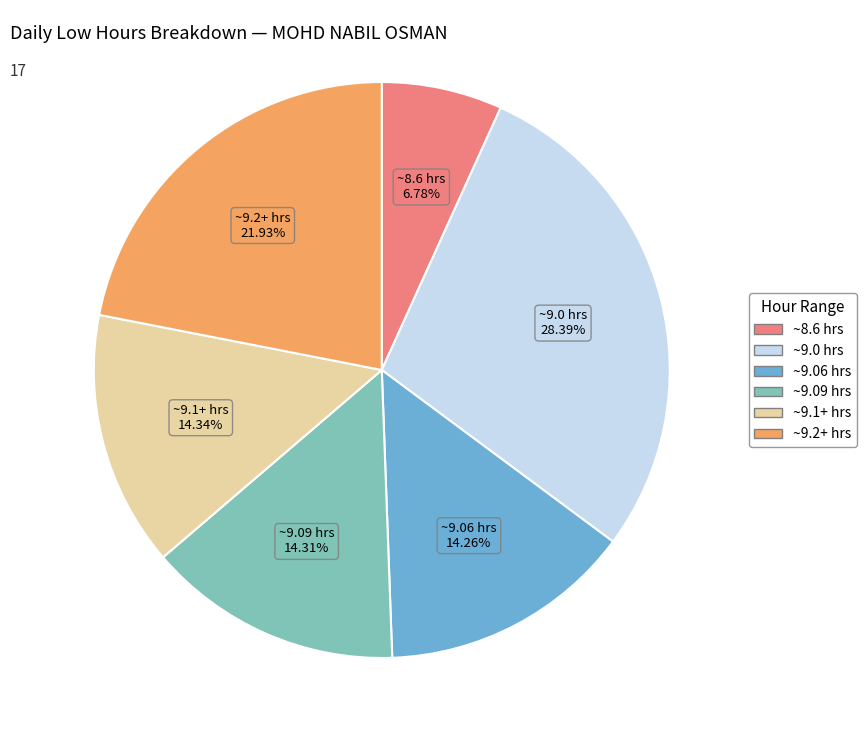

Does any single category account for the majority?

No